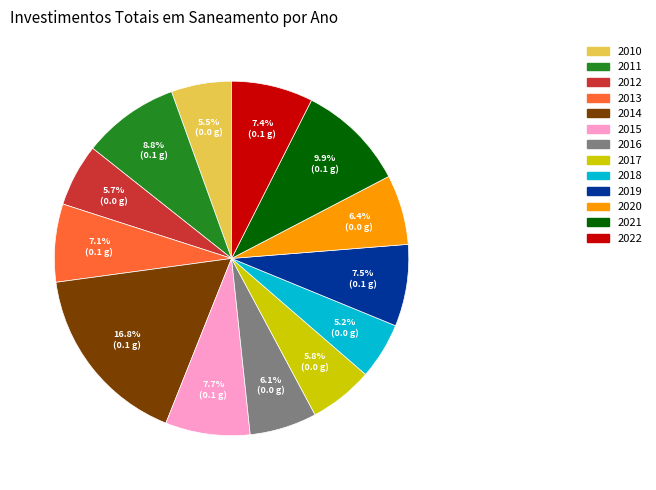

Between 2010 and 2011, which is larger?

2011